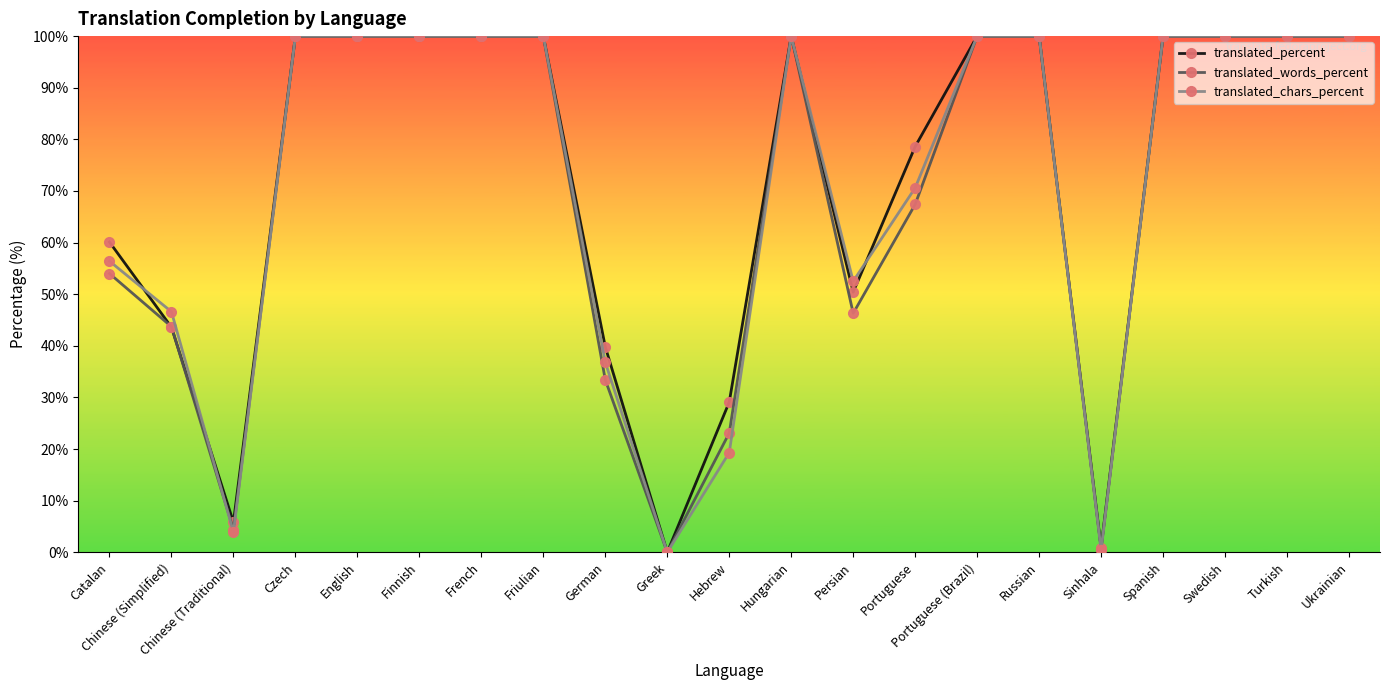

What is the label of the 4th point from the left?

Czech